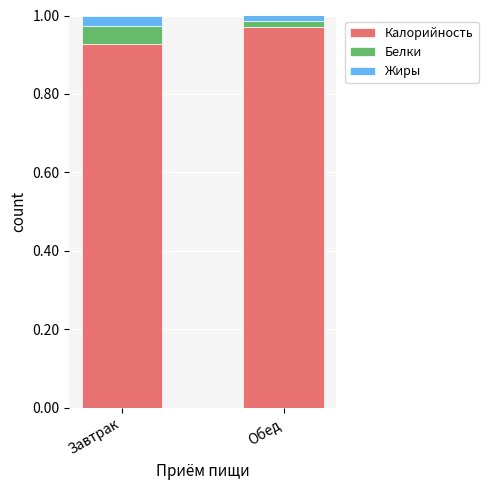

Rank the categories by Калорийность value from lowest to highest.

Завтрак, Обед